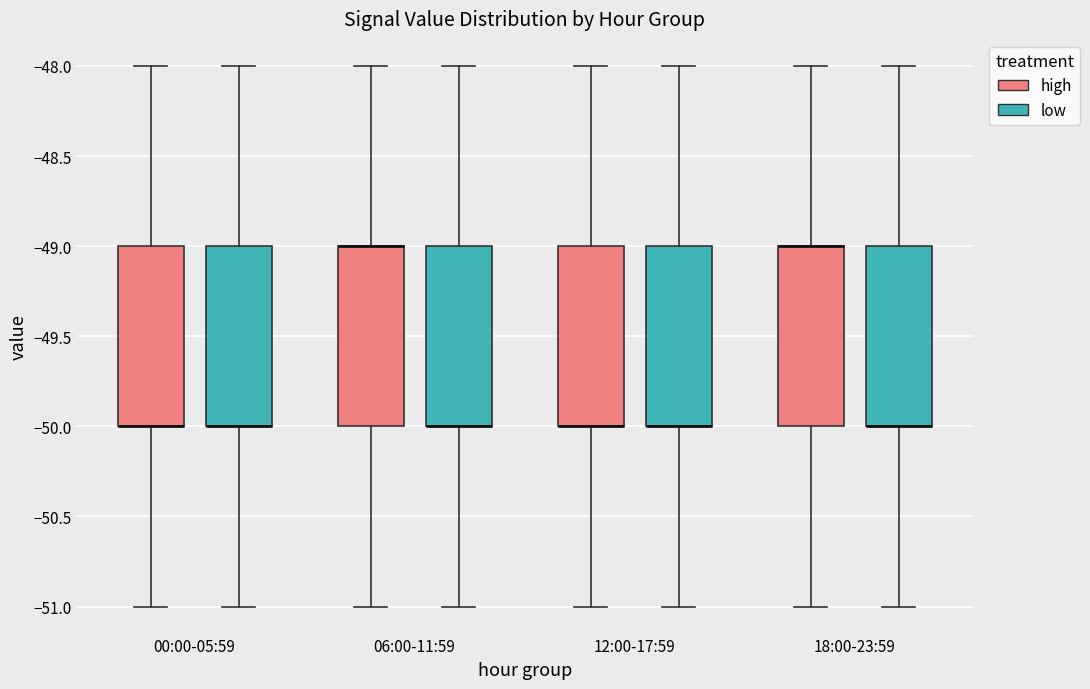

Where does the upper whisker of the box for 00:00-05:59 (low) end on the y-axis? The values are not printed on the chart, so give them approximately, as read against the axis.

-48